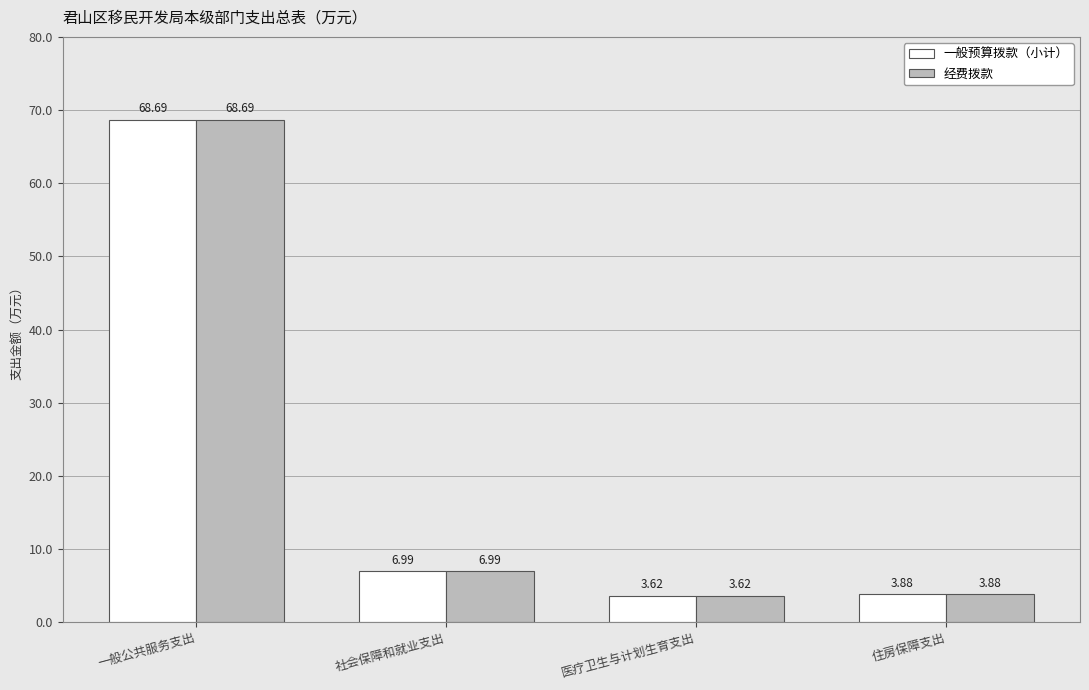

At how many categories does at least one series exceed 30?

1